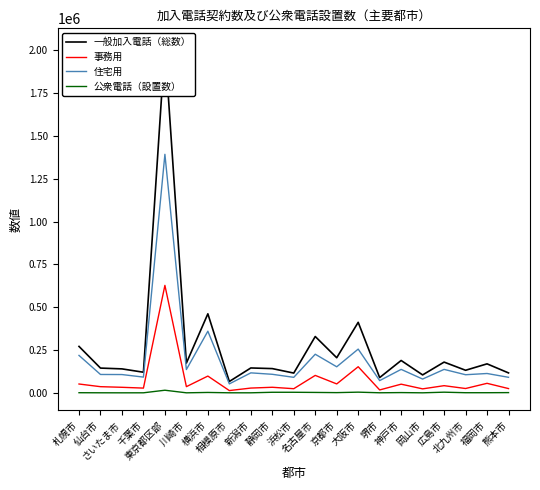

What are all the series names shown in the legend?

一般加入電話（総数）, 事務用, 住宅用, 公衆電話（設置数）